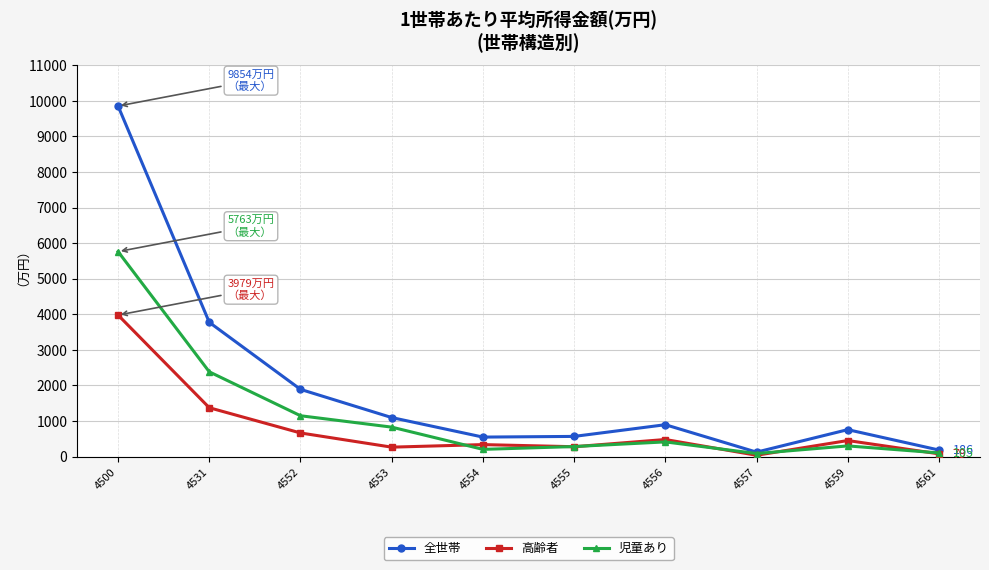

At which label is 児童あり closest to 2925?

4531